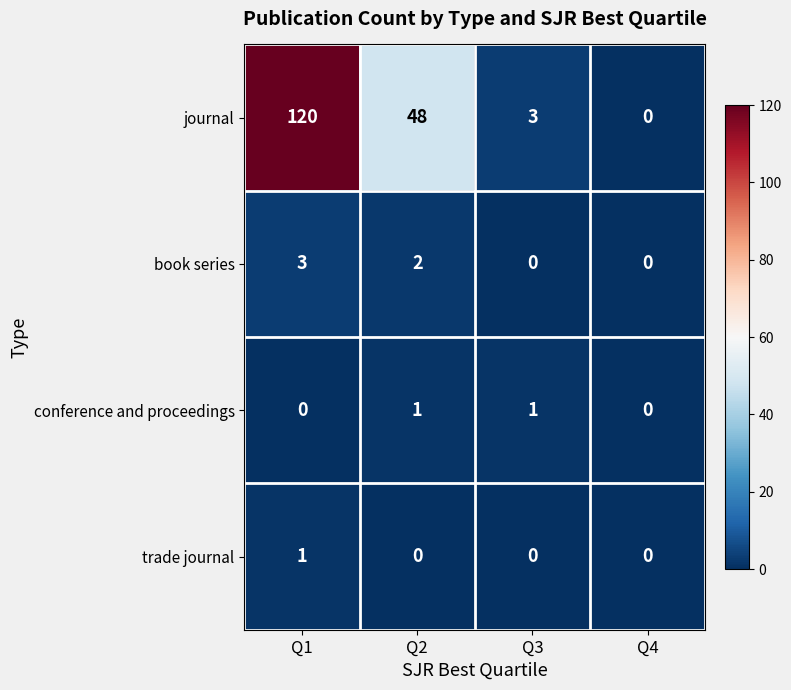

Where does the journal series first go above 48?

Q1